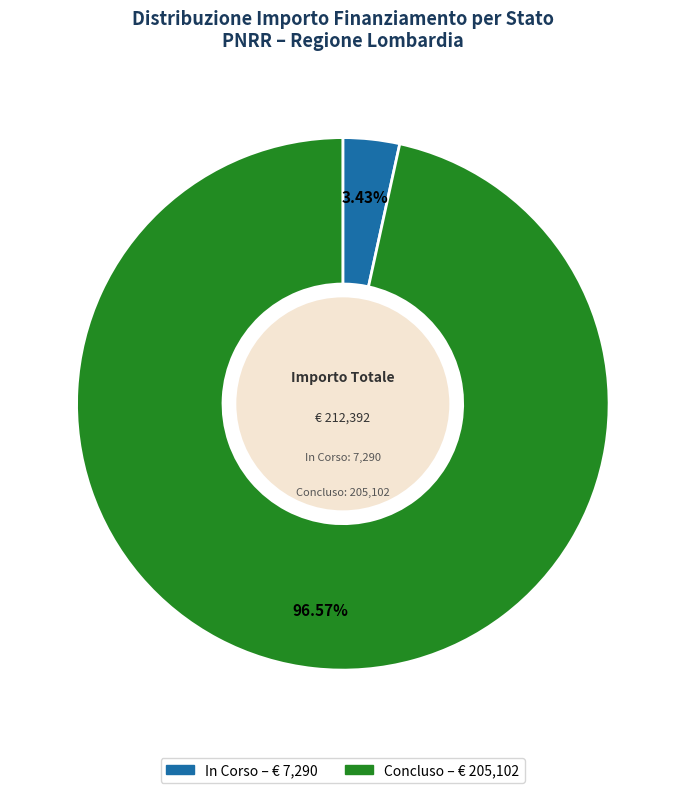

What is the largest slice in the pie chart?

Concluso